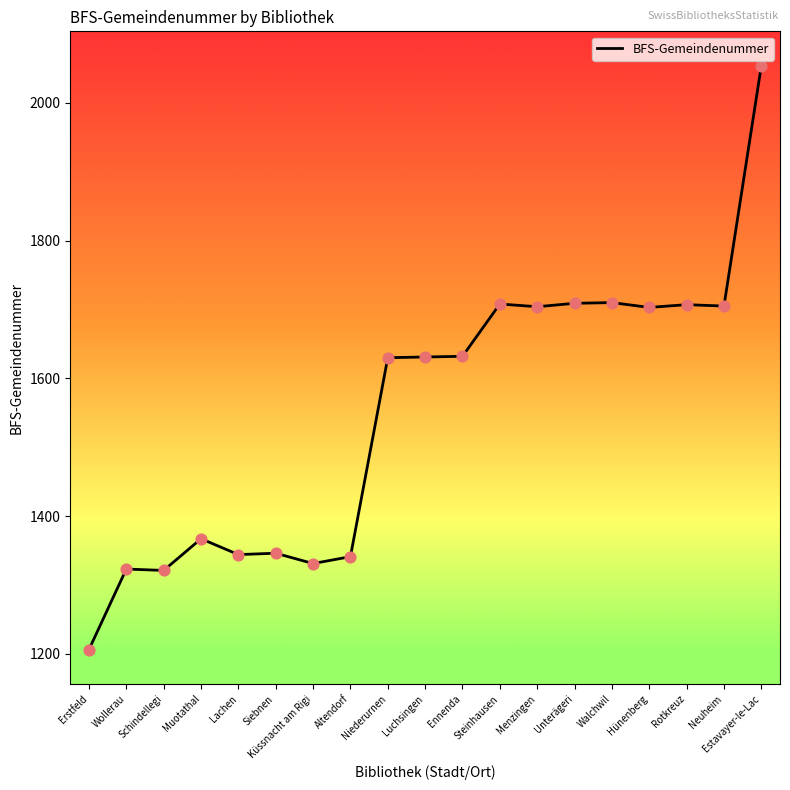

What is the change in value from Niederurnen to Menzingen?

+74